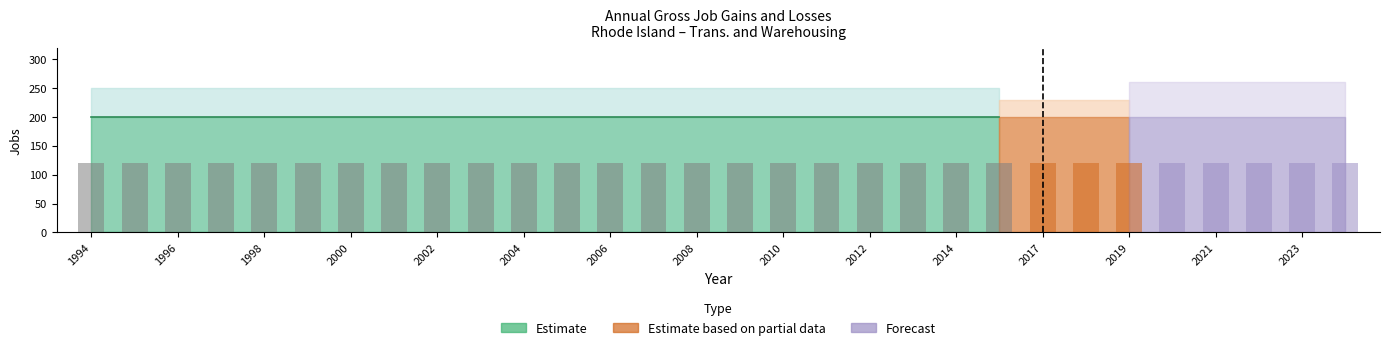

At how many categories does at least one series exceed 108?

30